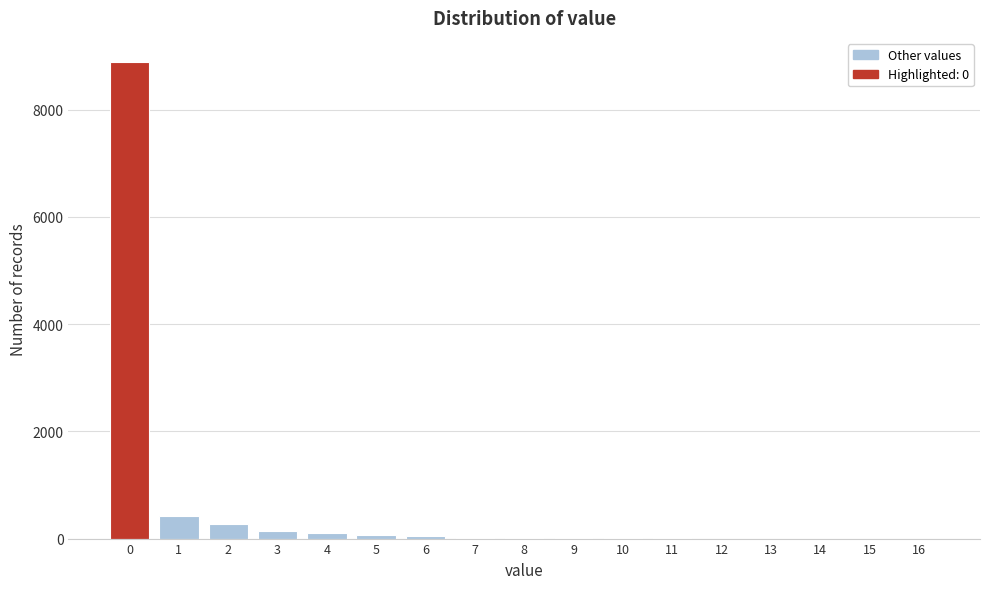

Reading left to right, list every bar in this chart as the range it spans on the x-axis followed by its height. The values are not printed on the chart, so give them approximately, as read against the axis.

-0.5 to 0.5: 8800
0.5 to 1.5: 400
1.5 to 2.5: 200
2.5 to 3.5: under 200
3.5 to 4.5: under 200
4.5 to 5.5: under 200
5.5 to 6.5: under 200
6.5 to 7.5: under 200
7.5 to 8.5: under 200
8.5 to 9.5: under 200
9.5 to 10.5: under 200
10.5 to 11.5: under 200
11.5 to 12.5: under 200
12.5 to 13.5: 0
13.5 to 14.5: under 200
14.5 to 15.5: 0
15.5 to 16.5: under 200